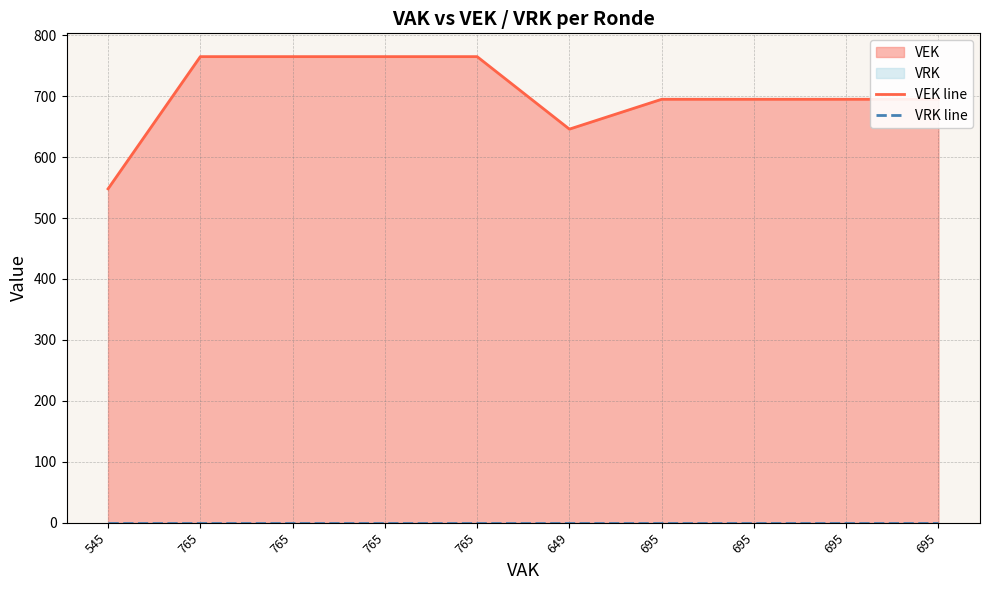

Which series changed the most between 765 and 695?

VEK line